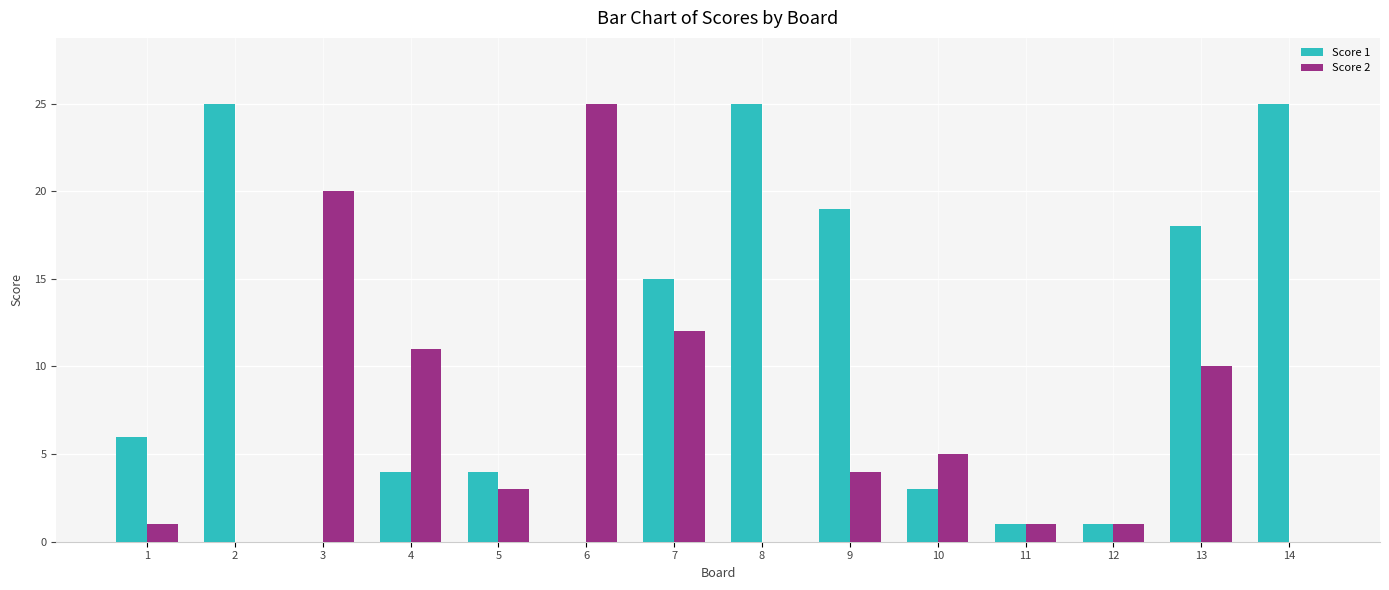

Which category has the highest value in the Score 2 series?

6